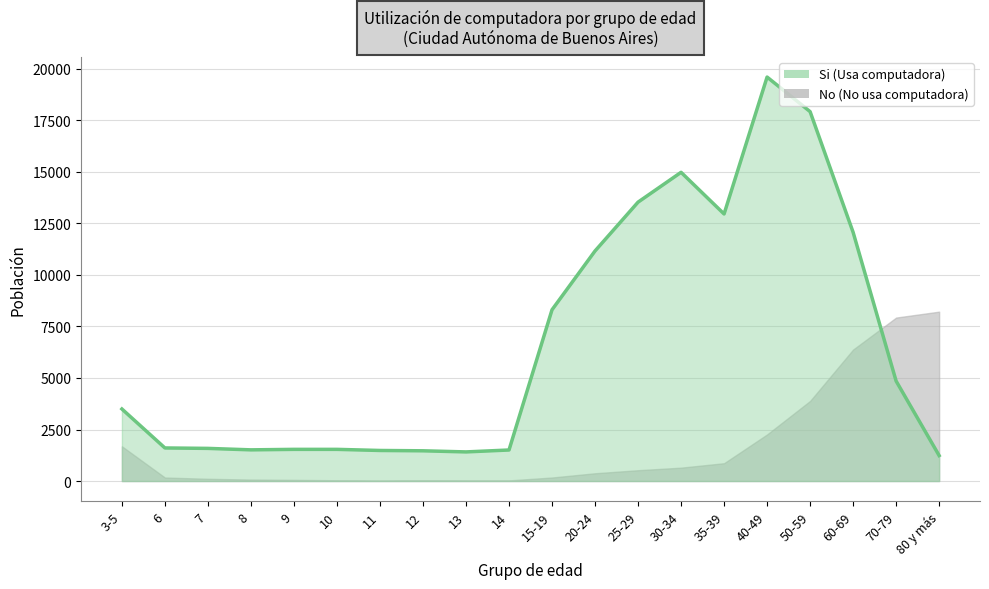

Reading left to right, extract all data points from this chart.

3496	1605	1584	1513	1537	1537	1483	1467	1413	1506	8309	11162	13531	14978	12957	19599	17922	12069	4851	1236